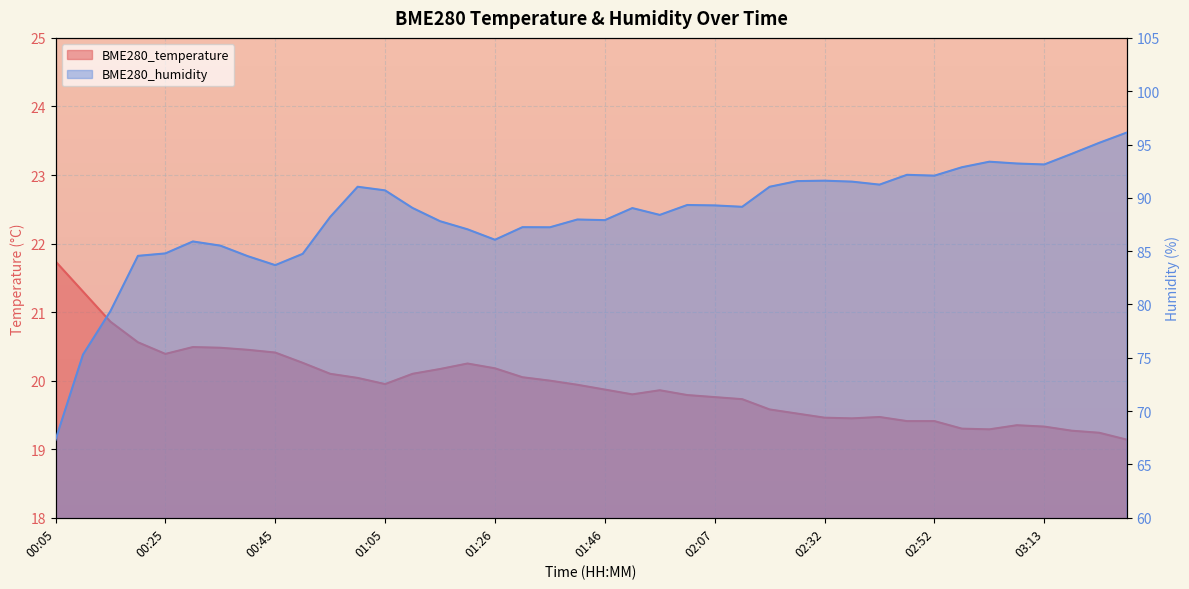

What position from the left is 02:22?

27